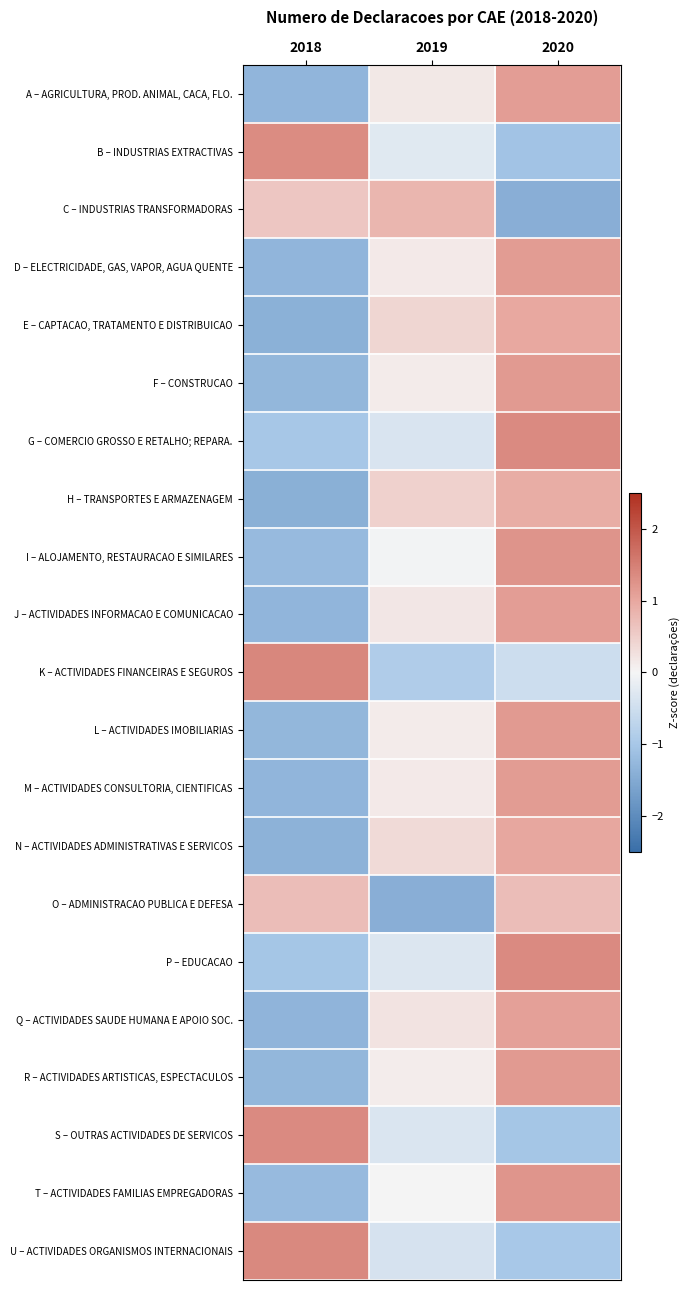

Reading right to left, what are all the values shown in this chart?

A – AGRICULTURA, PROD. ANIMAL, CACA, FLO.: 2020=1.1	2019=0.2	2018=-1.3
B – INDUSTRIAS EXTRACTIVAS: 2020=-1.1	2019=-0.3	2018=1.3
C – INDUSTRIAS TRANSFORMADORAS: 2020=-1.4	2019=0.8	2018=0.6
D – ELECTRICIDADE, GAS, VAPOR, AGUA QUENTE: 2020=1.1	2019=0.2	2018=-1.3
E – CAPTACAO, TRATAMENTO E DISTRIBUICAO: 2020=1.0	2019=0.4	2018=-1.4
F – CONSTRUCAO: 2020=1.2	2019=0.1	2018=-1.3
G – COMERCIO GROSSO E RETALHO; REPARA.: 2020=1.4	2019=-0.4	2018=-1.0
H – TRANSPORTES E ARMAZENAGEM: 2020=0.9	2019=0.5	2018=-1.4
I – ALOJAMENTO, RESTAURACAO E SIMILARES: 2020=1.2	2019=-0.0	2018=-1.2
J – ACTIVIDADES INFORMACAO E COMUNICACAO: 2020=1.1	2019=0.2	2018=-1.3
K – ACTIVIDADES FINANCEIRAS E SEGUROS: 2020=-0.5	2019=-0.9	2018=1.4
L – ACTIVIDADES IMOBILIARIAS: 2020=1.2	2019=0.1	2018=-1.3
M – ACTIVIDADES CONSULTORIA, CIENTIFICAS: 2020=1.1	2019=0.1	2018=-1.3
N – ACTIVIDADES ADMINISTRATIVAS E SERVICOS: 2020=1.0	2019=0.3	2018=-1.4
O – ADMINISTRACAO PUBLICA E DEFESA: 2020=0.7	2019=-1.4	2018=0.7
P – EDUCACAO: 2020=1.4	2019=-0.3	2018=-1.0
Q – ACTIVIDADES SAUDE HUMANA E APOIO SOC.: 2020=1.1	2019=0.2	2018=-1.3
R – ACTIVIDADES ARTISTICAS, ESPECTACULOS: 2020=1.2	2019=0.1	2018=-1.3
S – OUTRAS ACTIVIDADES DE SERVICOS: 2020=-1.0	2019=-0.3	2018=1.4
T – ACTIVIDADES FAMILIAS EMPREGADORAS: 2020=1.2	2019=0.0	2018=-1.2
U – ACTIVIDADES ORGANISMOS INTERNACIONAIS: 2020=-1.0	2019=-0.4	2018=1.4